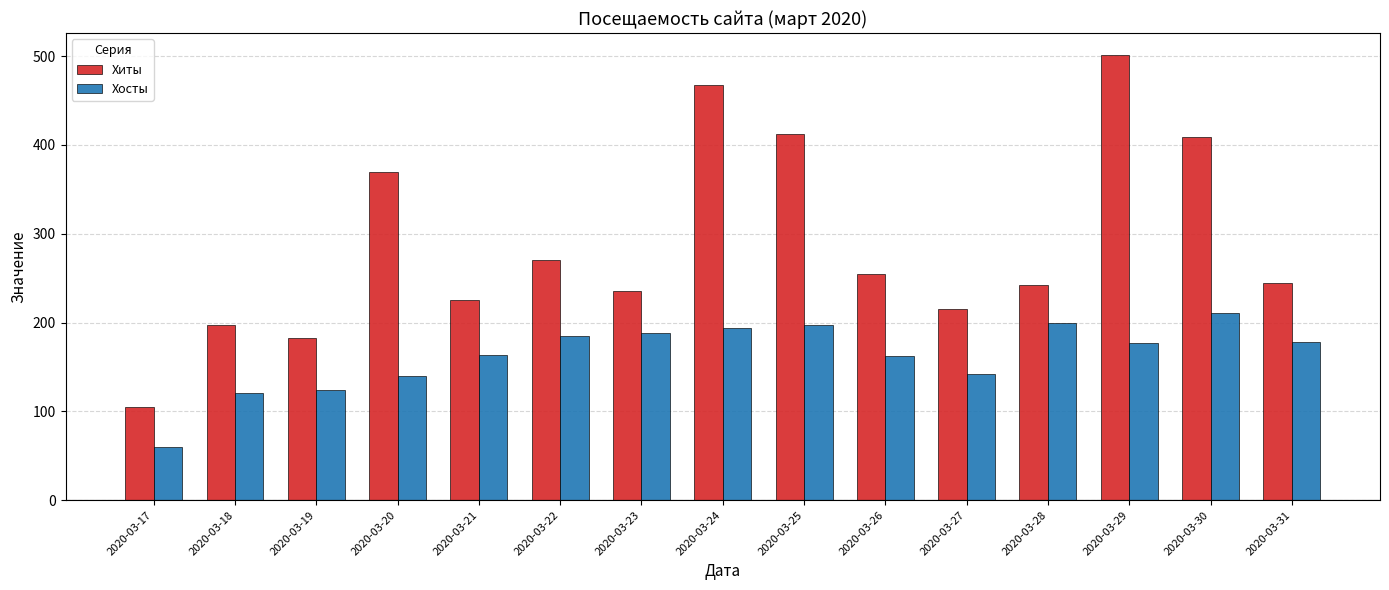

Which category has the lowest value in the Хосты series?

2020-03-17